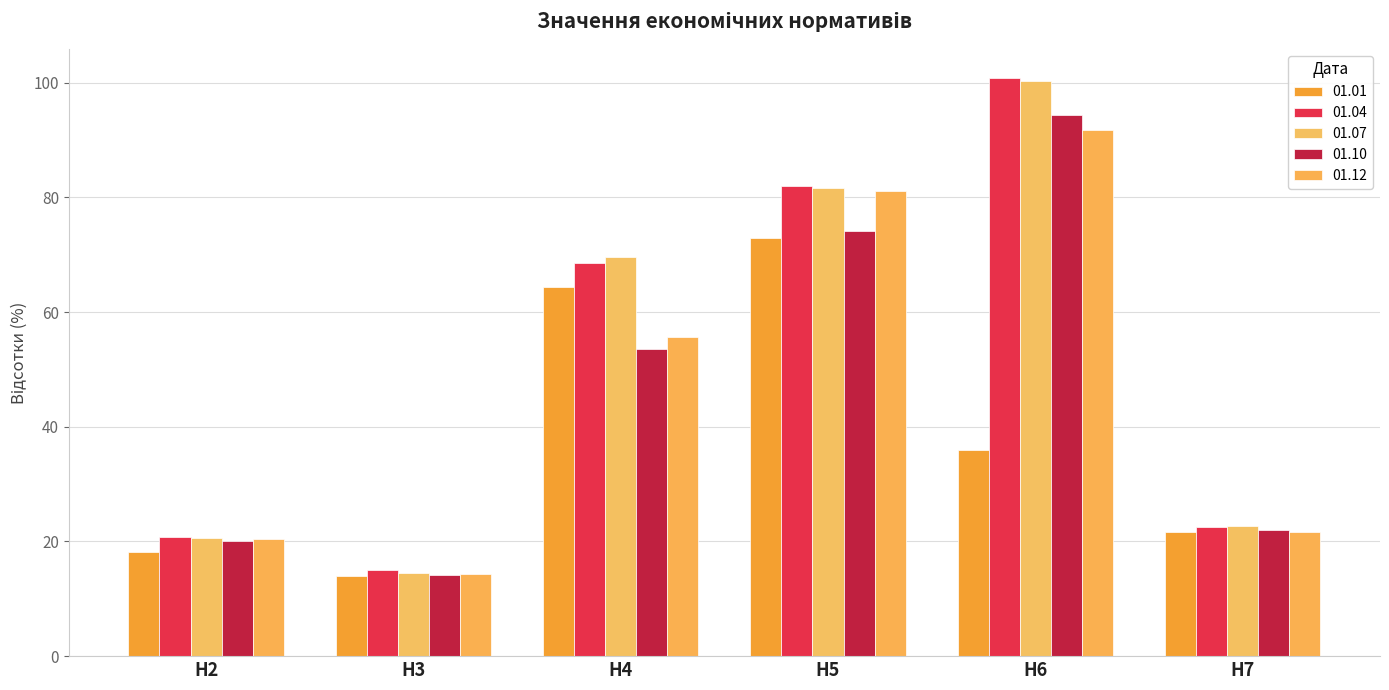

Which category has the highest value in the 01.01 series?

Н5